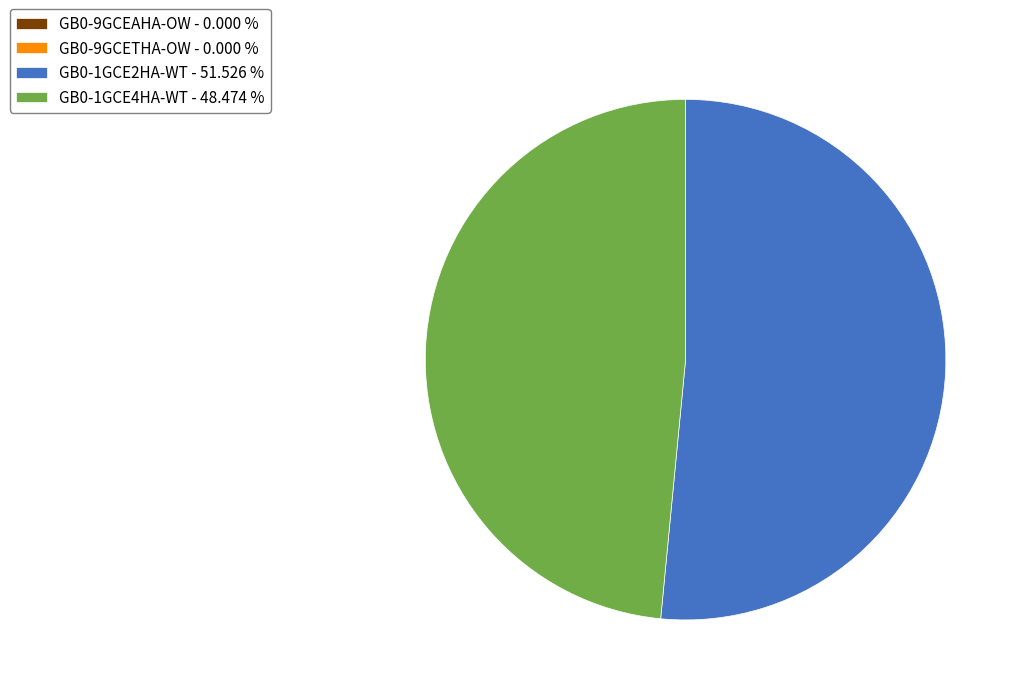

Is there any slice that represents more than half of the pie?

Yes